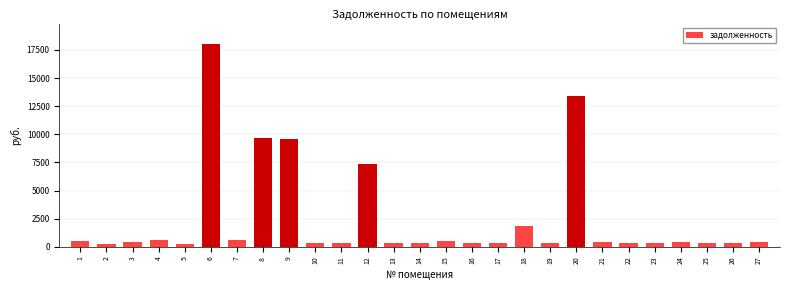

What is the value of the 3rd bar from the left?

469.4